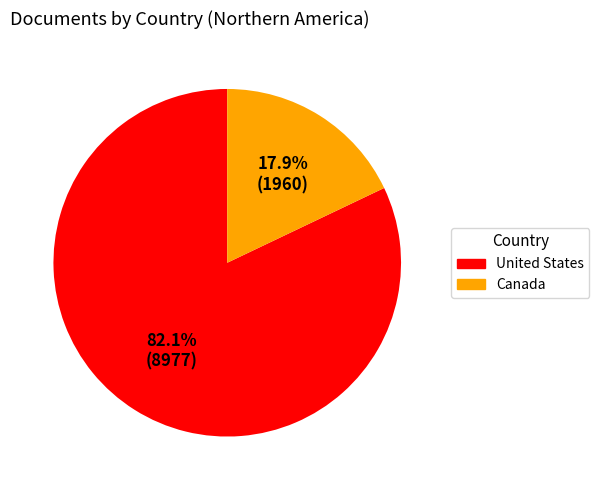

To the nearest percent, what percentage of the pie is United States?

82%